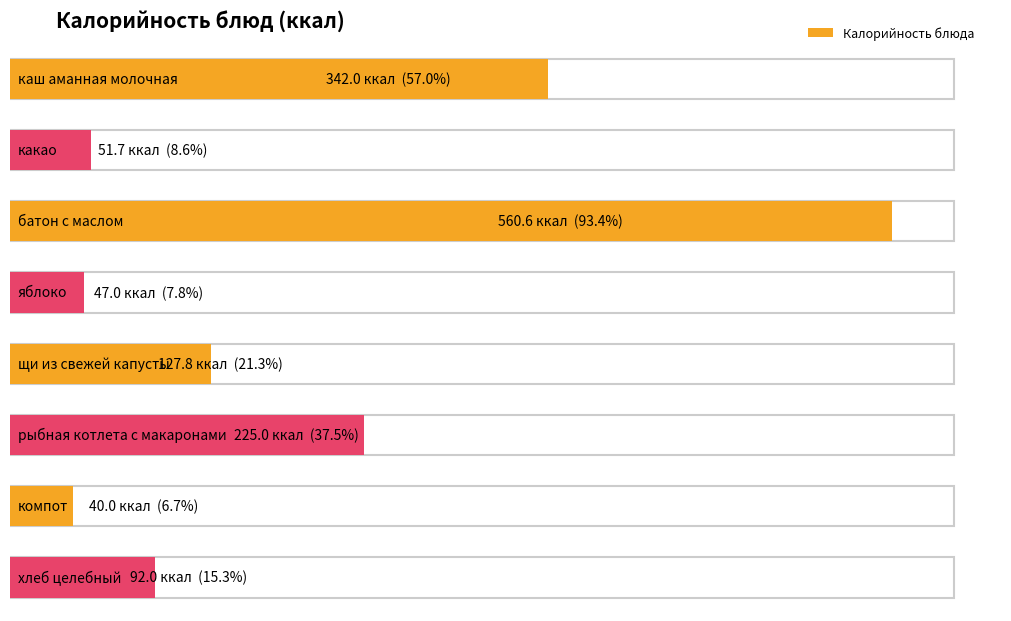

At which category does the chart reach its minimum across all series?

компот